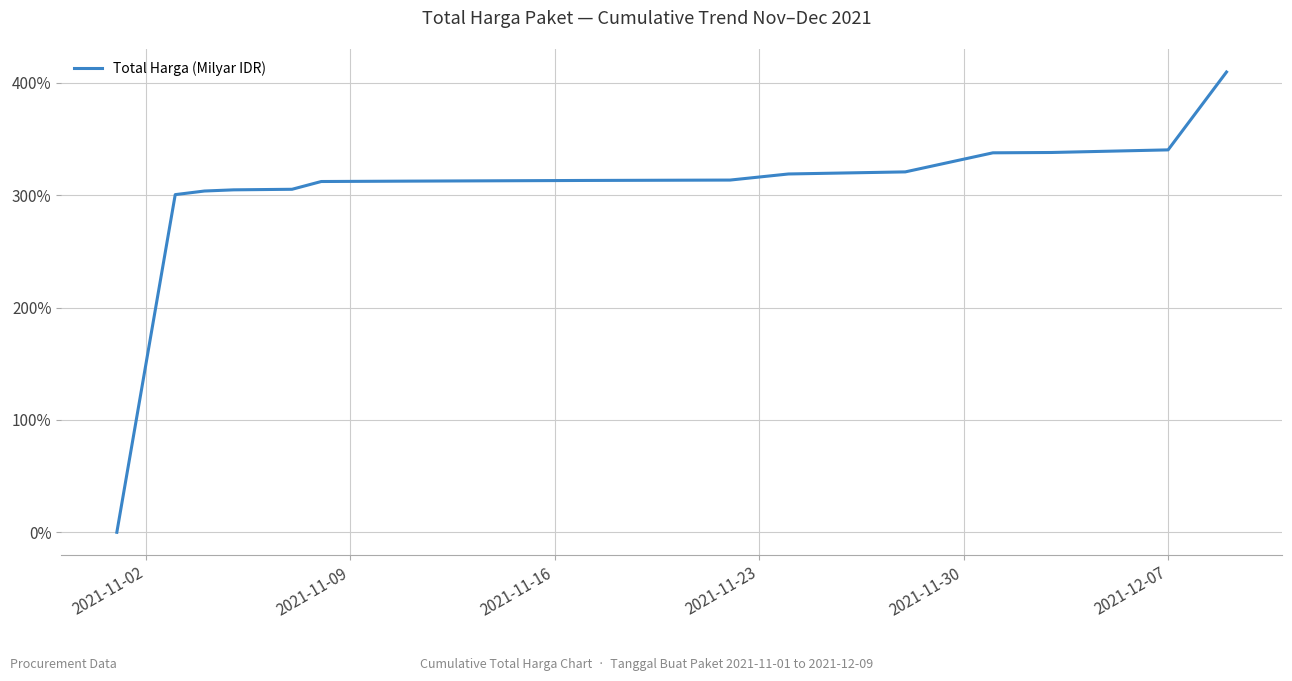

What is the difference between the maximum and minimum values?

409.5